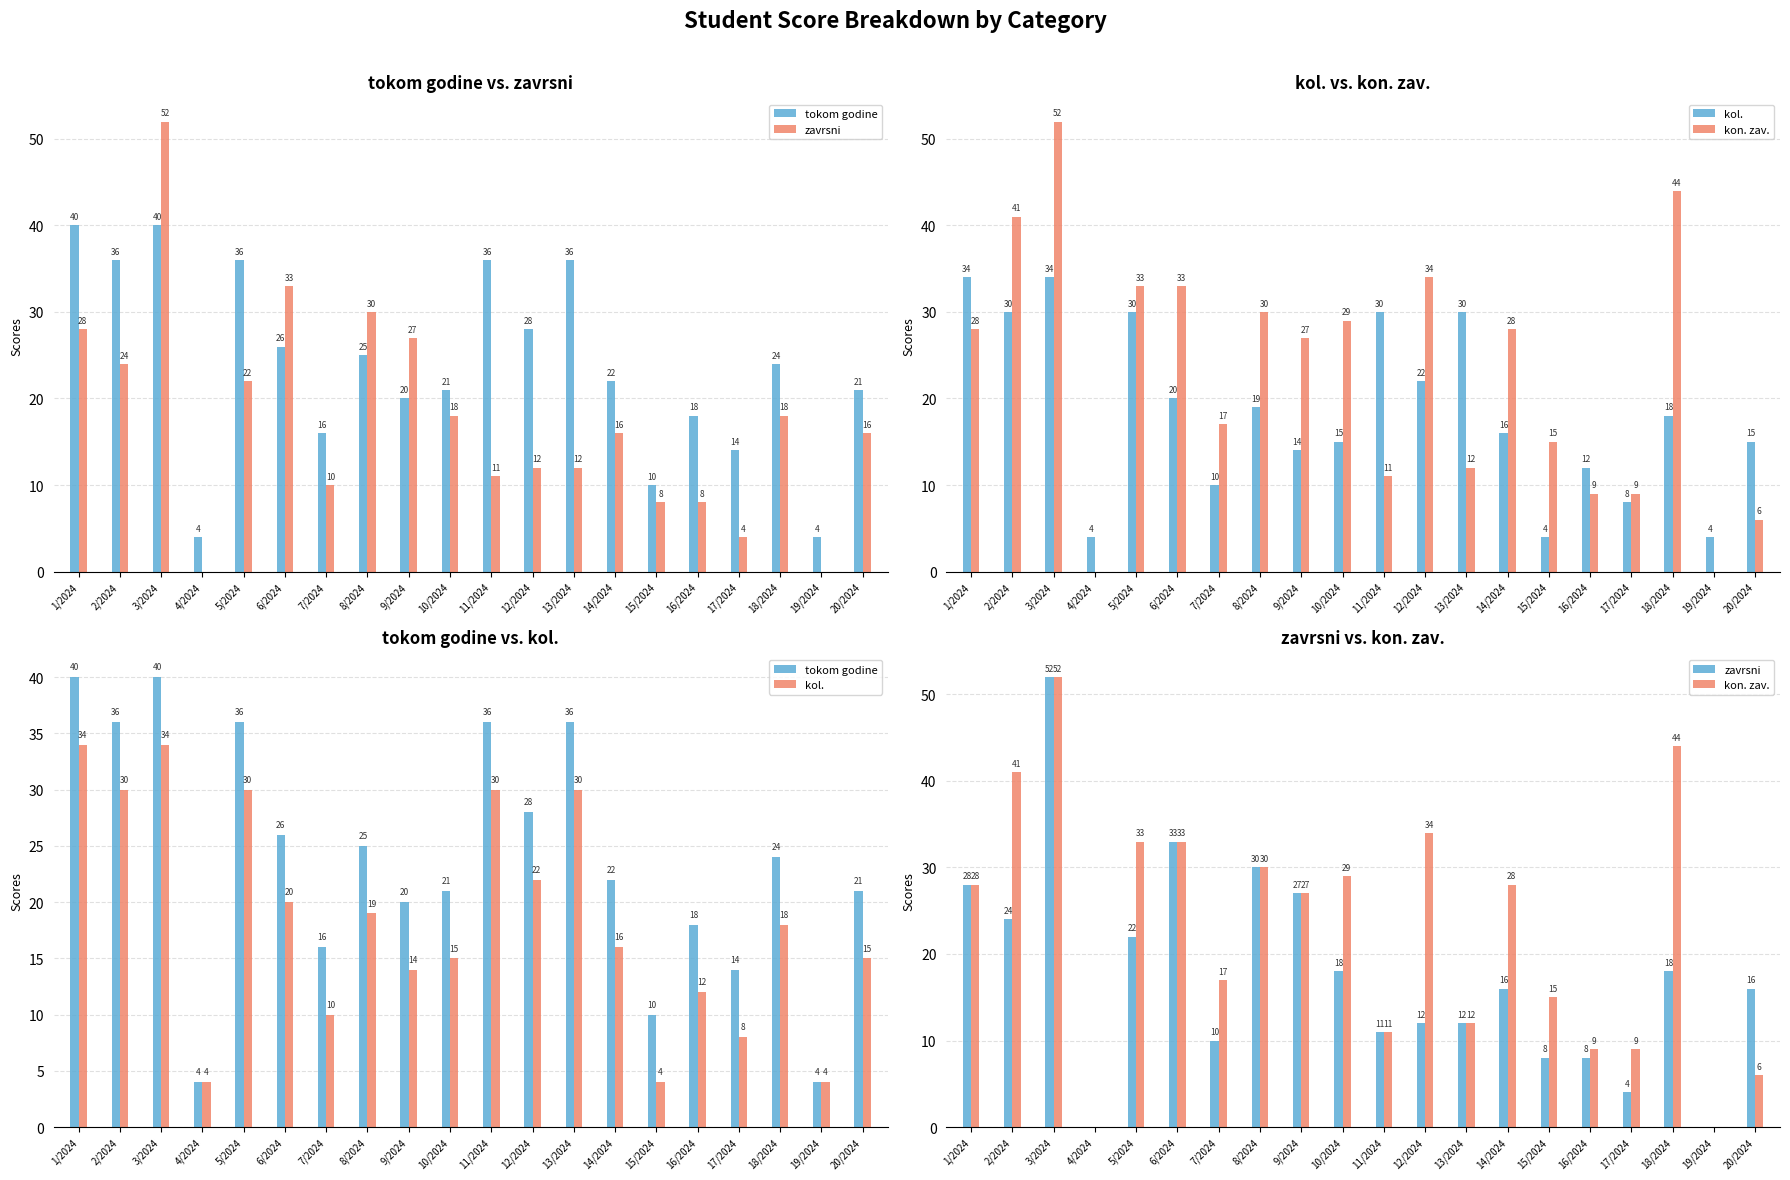

What is the total value across all series at 6/2024?

112